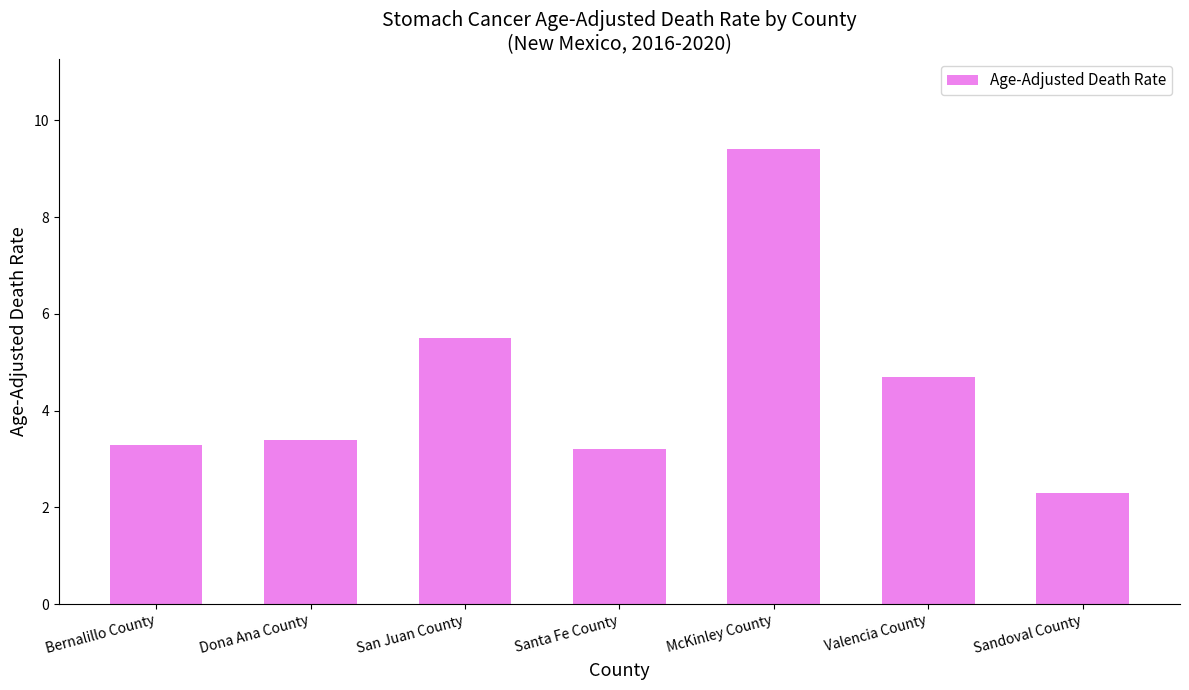

Rank the categories by value from lowest to highest.

Sandoval County, Santa Fe County, Bernalillo County, Dona Ana County, Valencia County, San Juan County, McKinley County